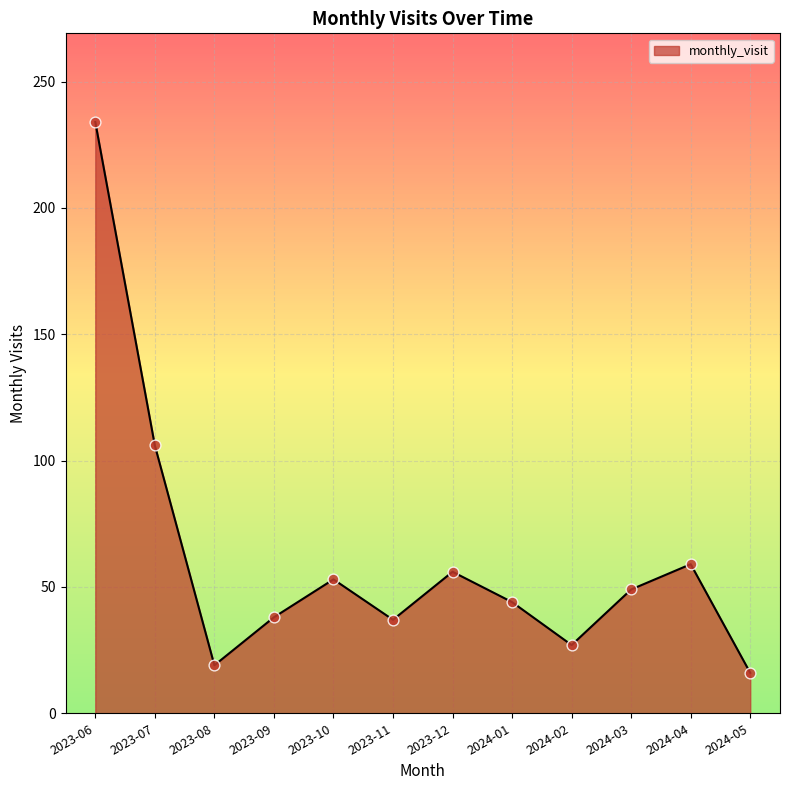

Which has a higher value, 2023-12 or 2024-01?

2023-12